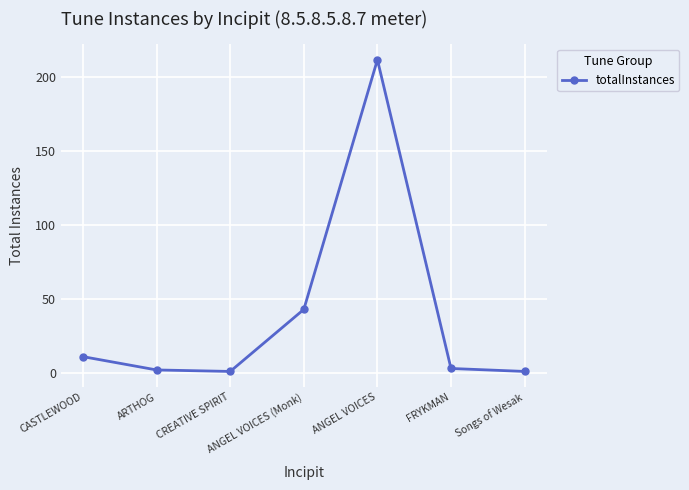

What is the change in value from CREATIVE SPIRIT to FRYKMAN?

+2